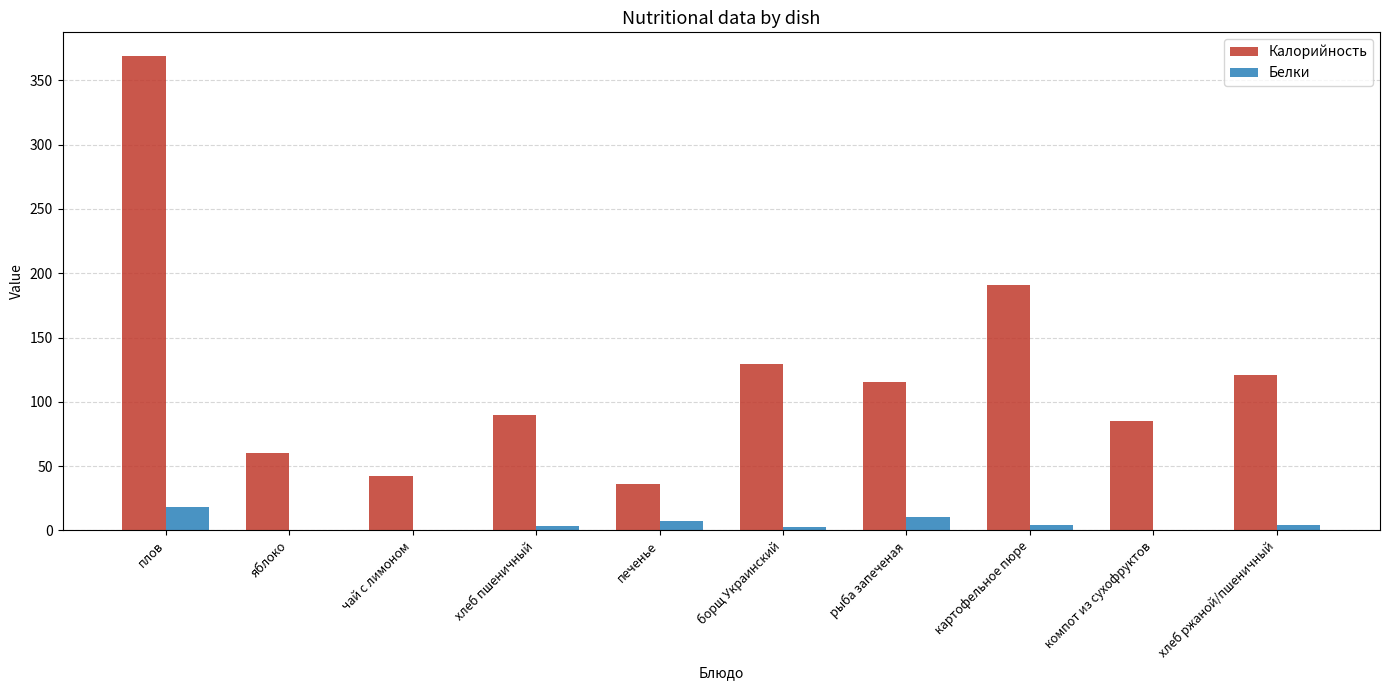

What is the highest value of the Белки series?

17.9